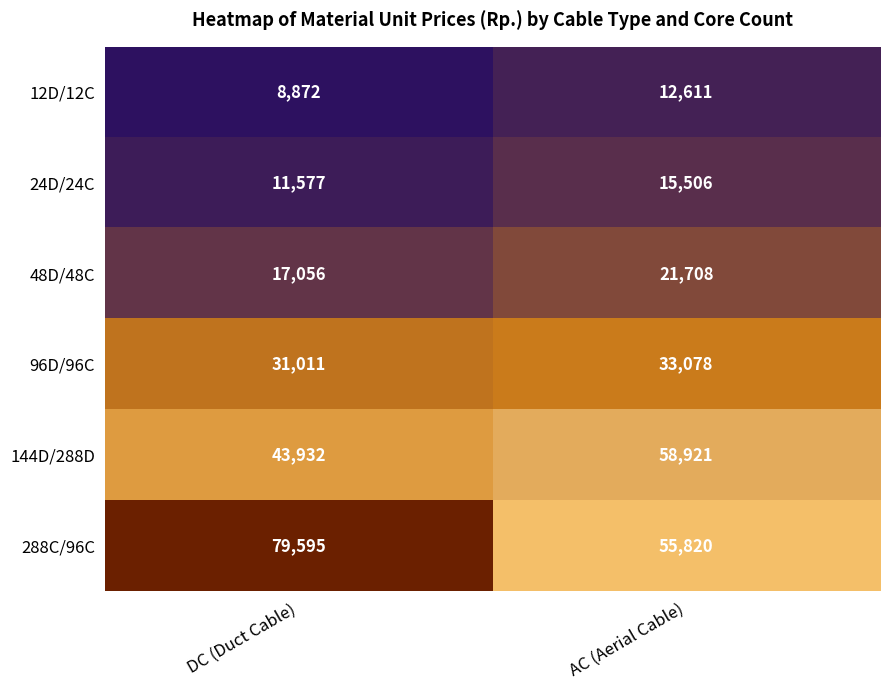

What is the spread (max minus min) of values at DC (Duct Cable)?

70723